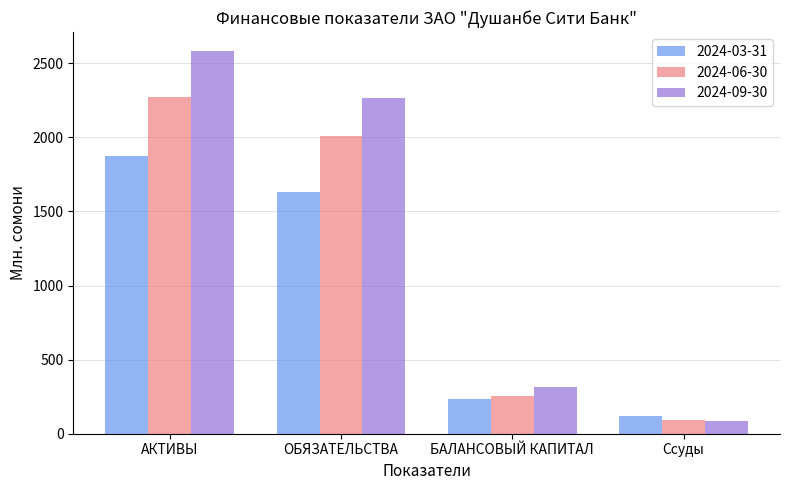

How many bars are there in each group?

3